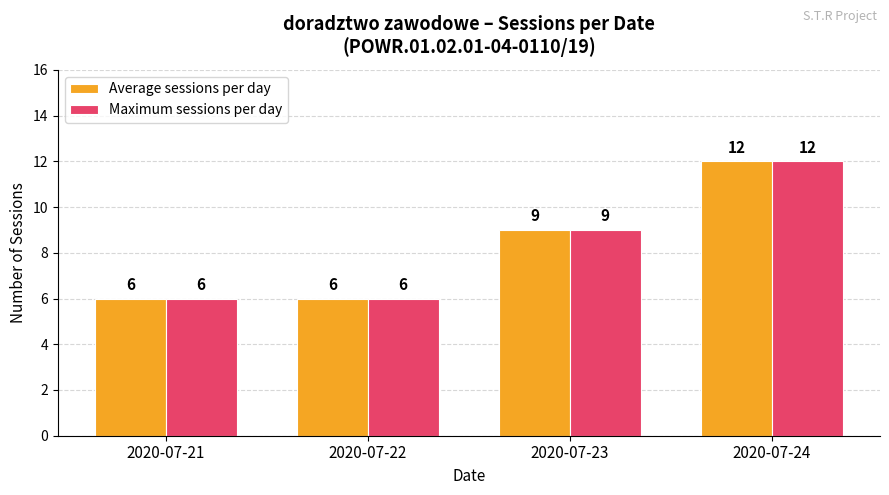

How many series are shown in this chart?

2